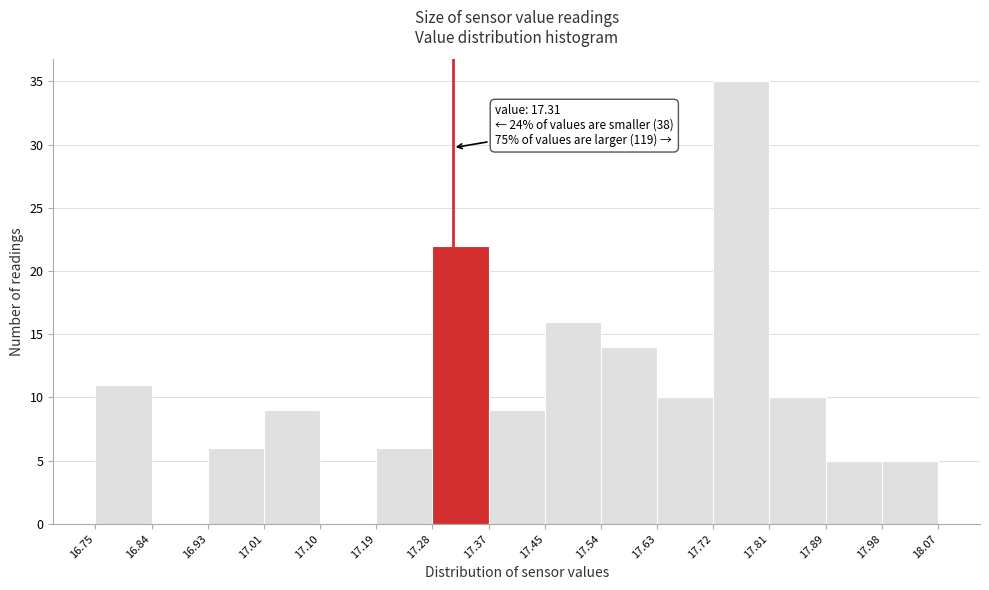

Over which range of the x-axis is the bar tallest?

17.72 to 17.81